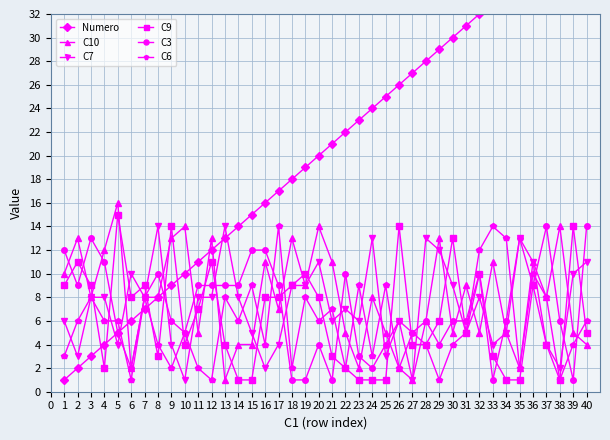

Rank the series by their maximum value, from lowest to highest.

C7, C3, C6, C9, C10, Numero